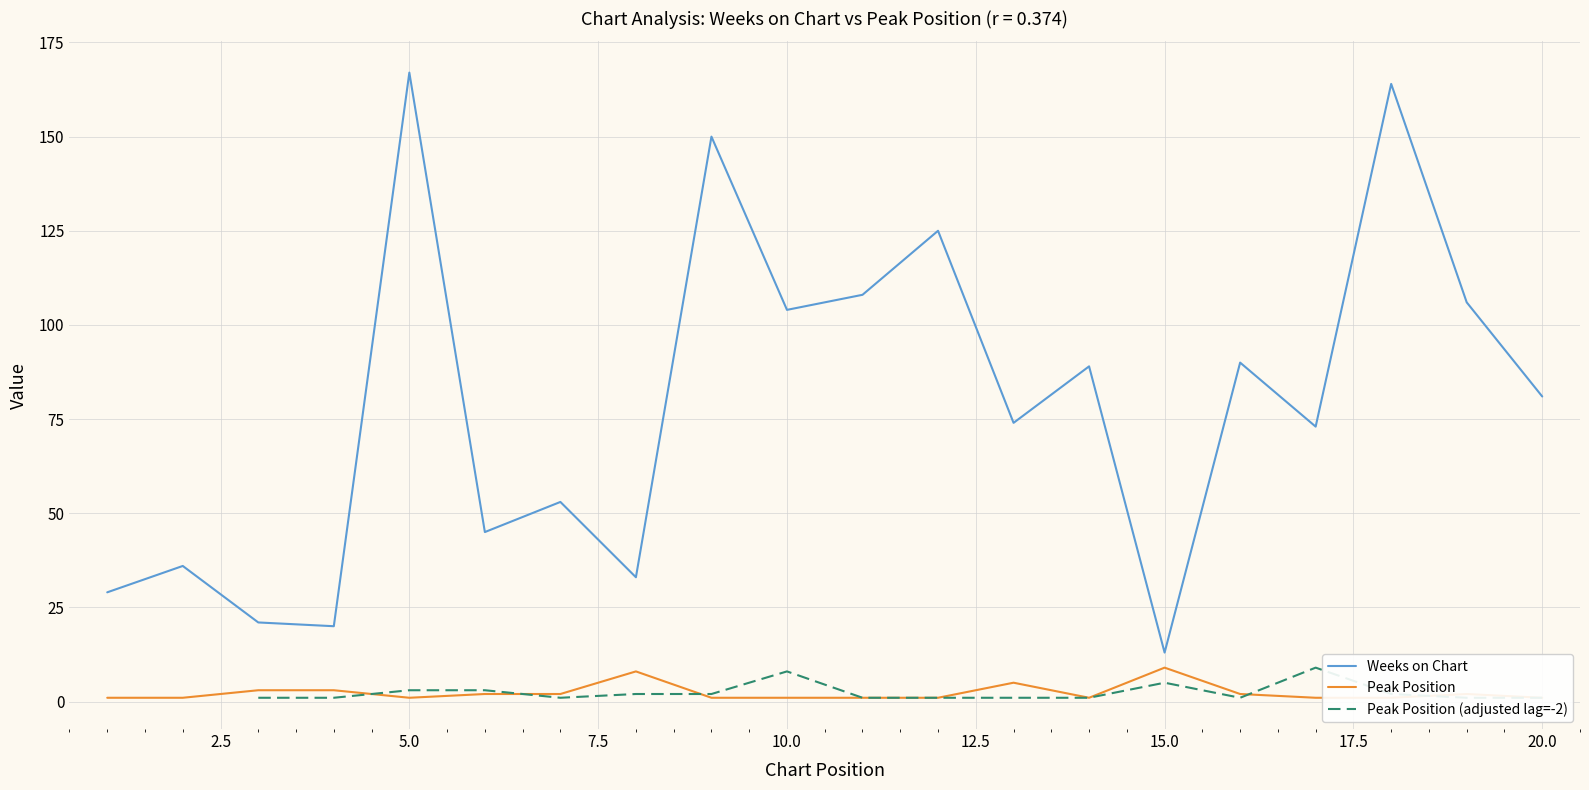

How many values in the Weeks on Chart series exceed 81?

9